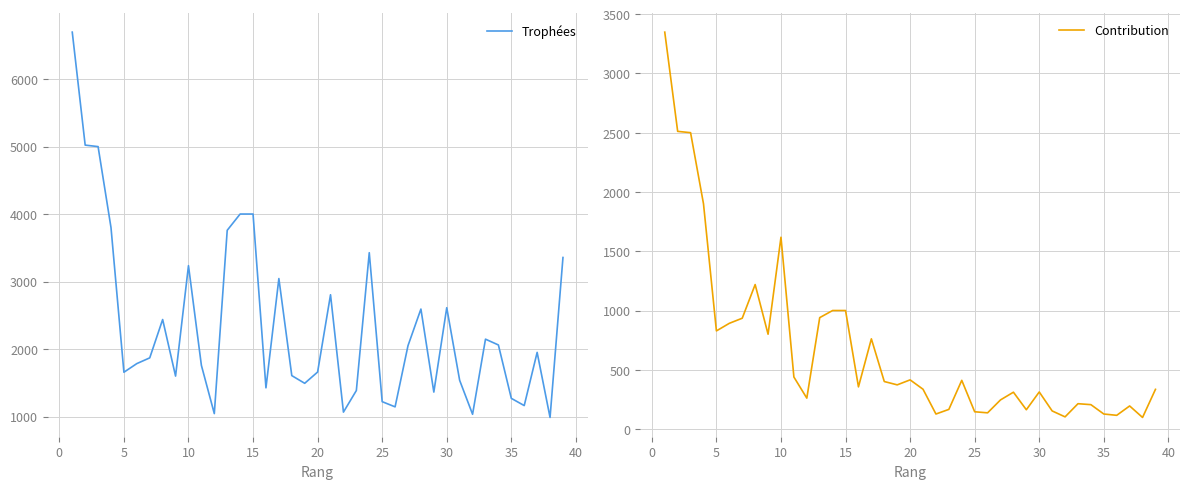

What is the difference between the highest and lowest values at 20?

893